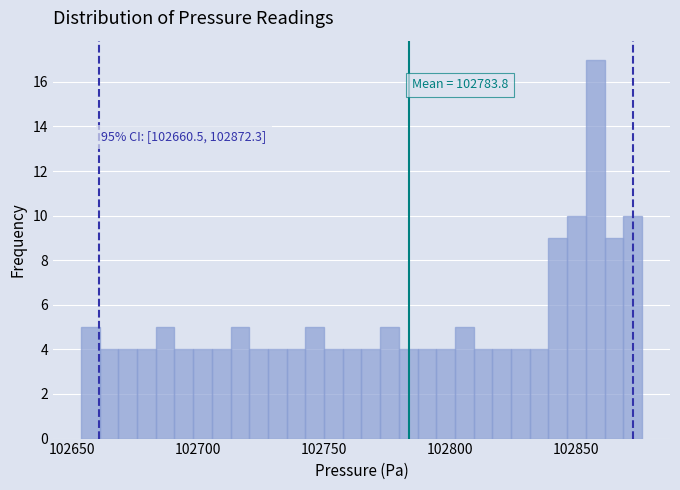

Read against the x-axis, roughly where is the centre of the tallest bar?

102855